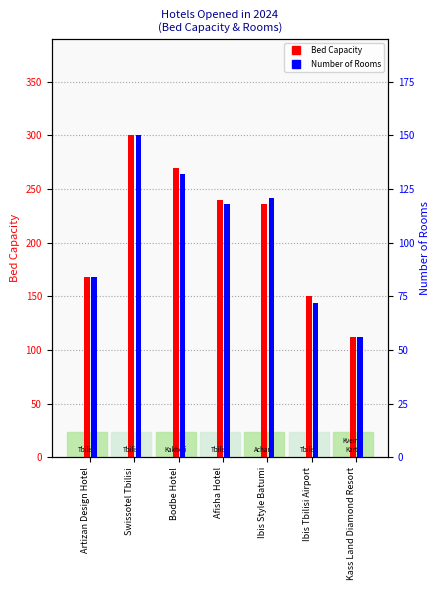

What is the maximum value shown in the chart?

300